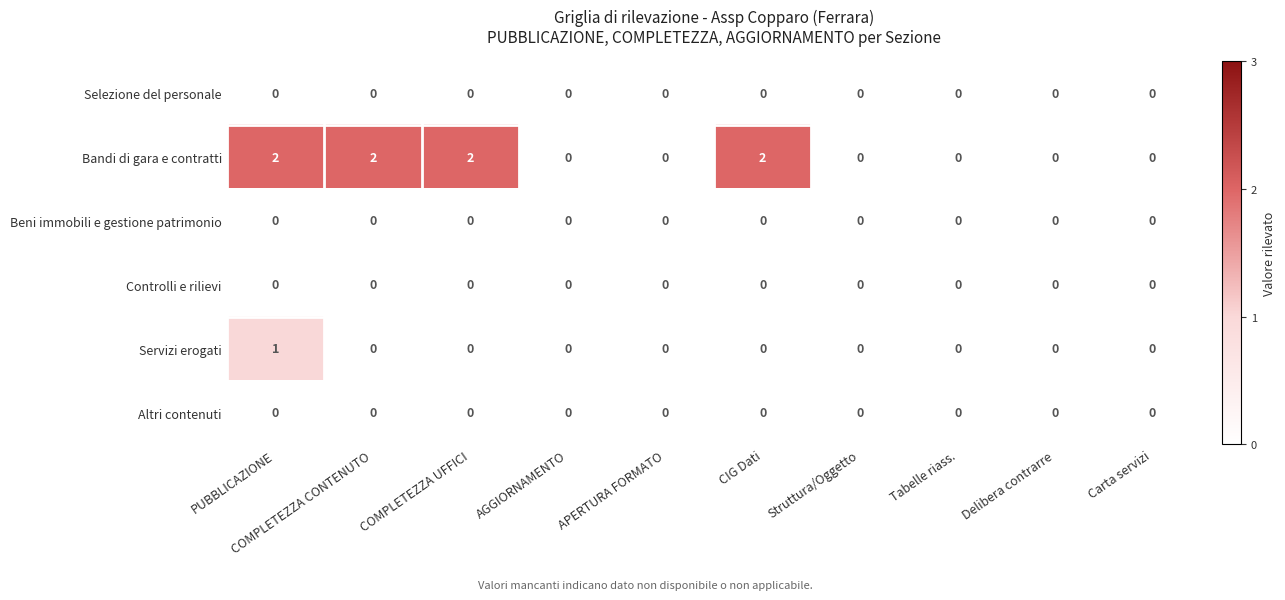

Which series has the largest total across all categories?

Bandi di gara e contratti